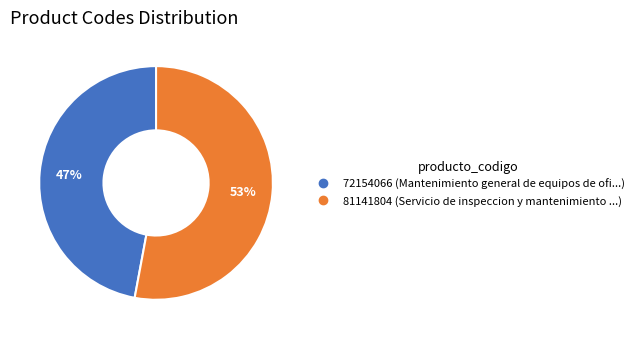

To the nearest percent, what is the average slice percentage?

50%